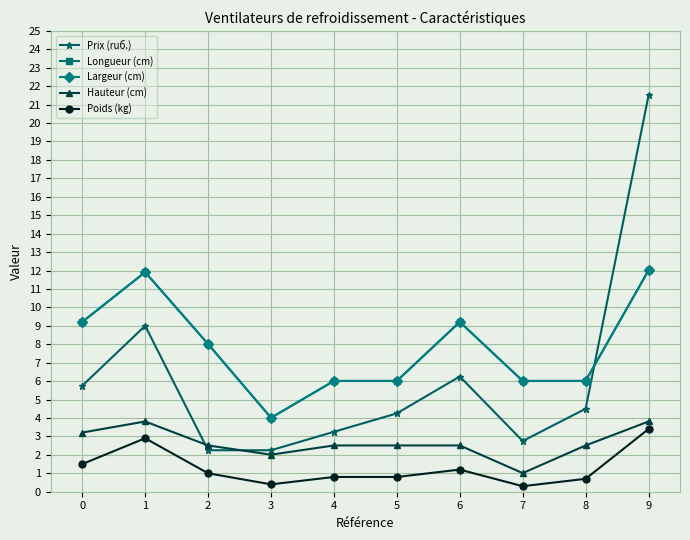

Is it true that Prix (ruб.) equals 2.2 at 3?

True